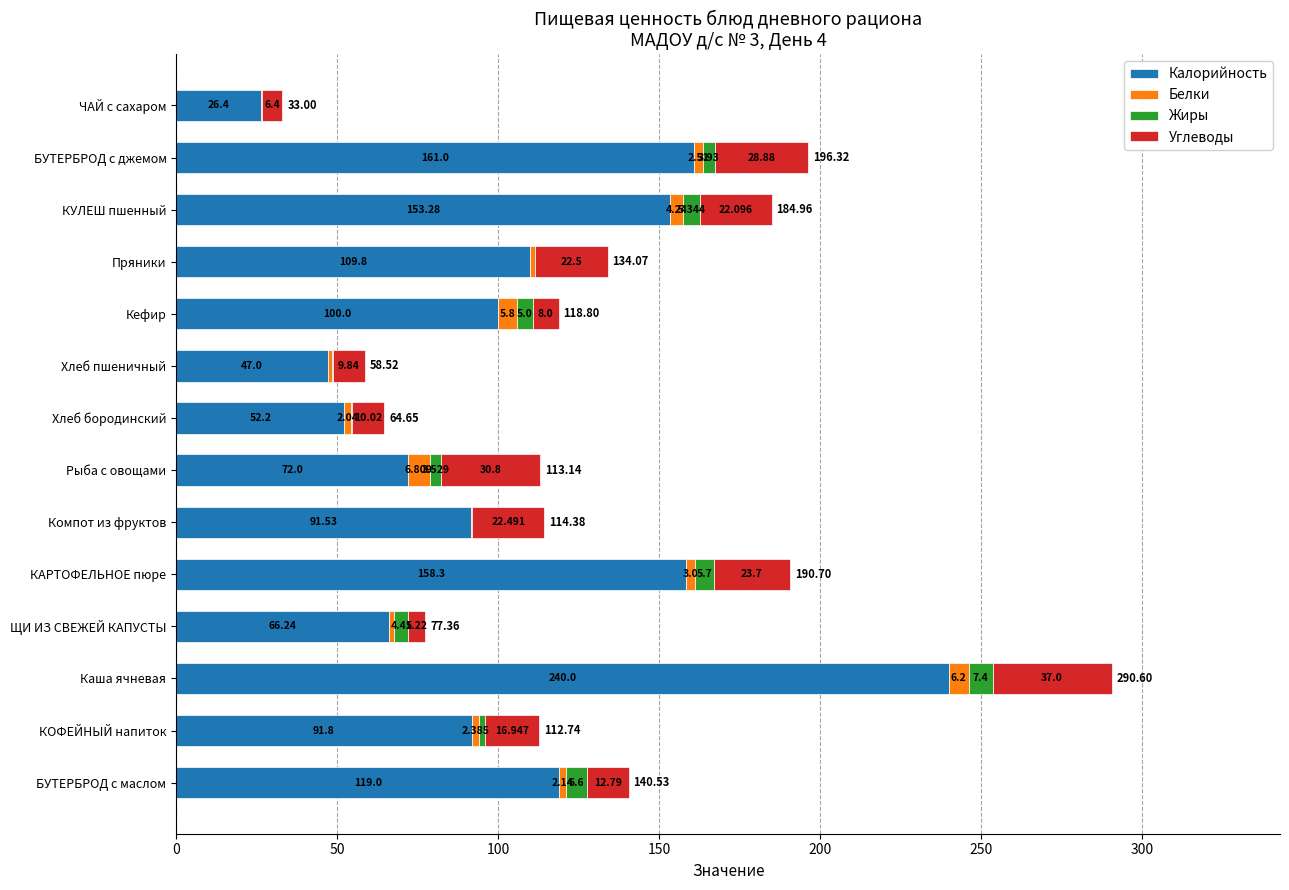

At which category is the sum across all series the highest?

Каша ячневая